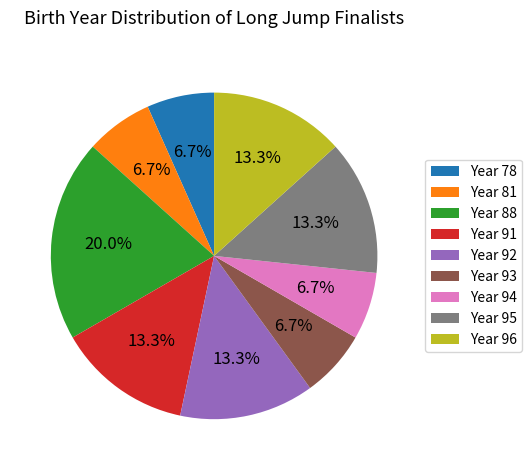

What is the ratio of the value at Year 94 to the value at Year 96?

0.5